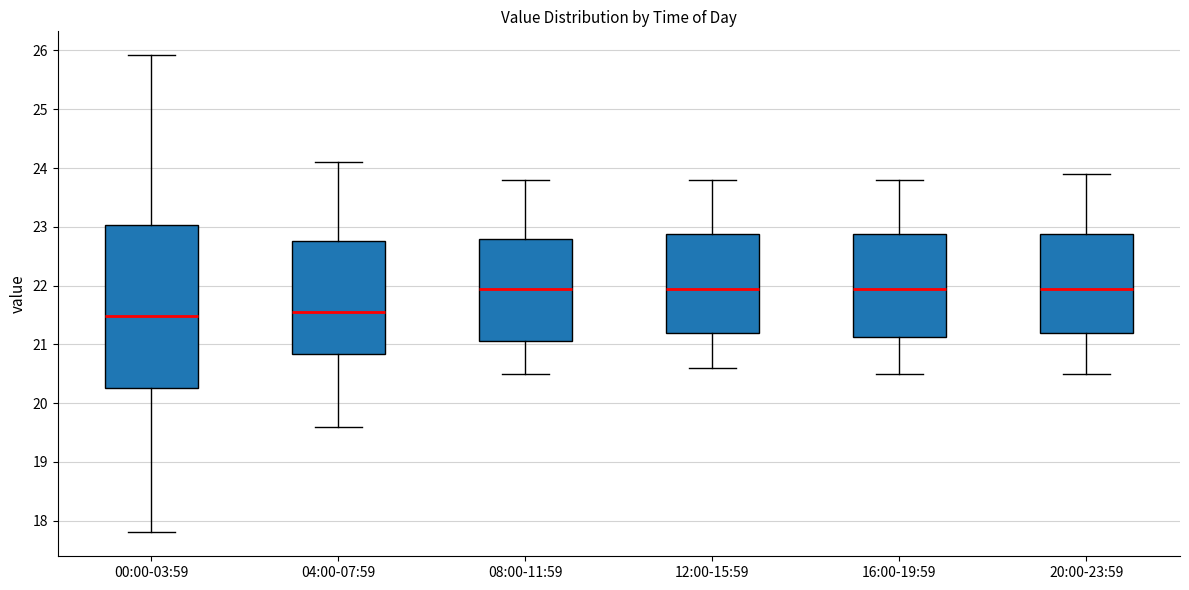

Reading left to right, transcribe this box plot: for each box, give where its median line is, the range the box spans, and where its two whiskers end, as read against the y-axis. The values are not printed on the chart, so give them approximately, as read against the axis.

00:00-03:59: median 21.5, box 20.3 to 23.0, whiskers 17.8 to 25.9
04:00-07:59: median 21.6, box 20.8 to 22.8, whiskers 19.6 to 24.1
08:00-11:59: median 22.0, box 21.1 to 22.8, whiskers 20.5 to 23.8
12:00-15:59: median 22.0, box 21.2 to 22.9, whiskers 20.6 to 23.8
16:00-19:59: median 22.0, box 21.1 to 22.9, whiskers 20.5 to 23.8
20:00-23:59: median 22.0, box 21.2 to 22.9, whiskers 20.5 to 23.9